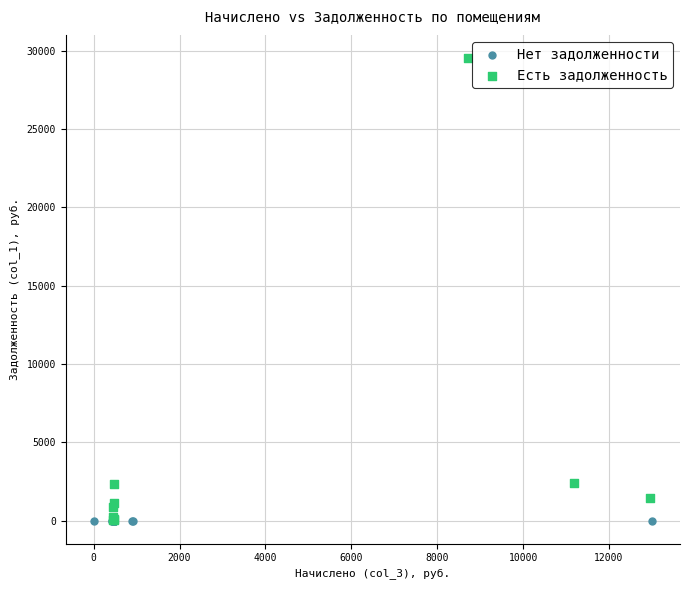

Which series reaches the maximum Y coordinate?

Есть задолженность